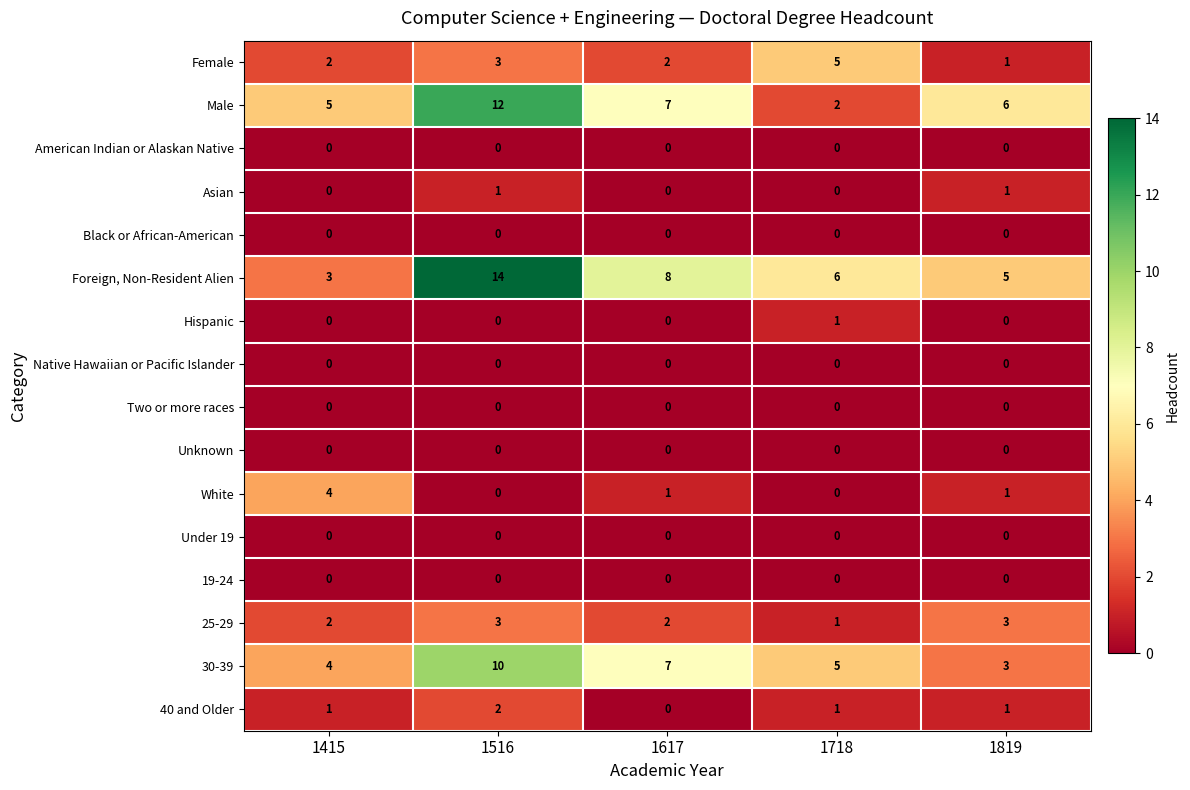

What is the difference between the Foreign, Non-Resident Alien values at 1415 and 1516?

11